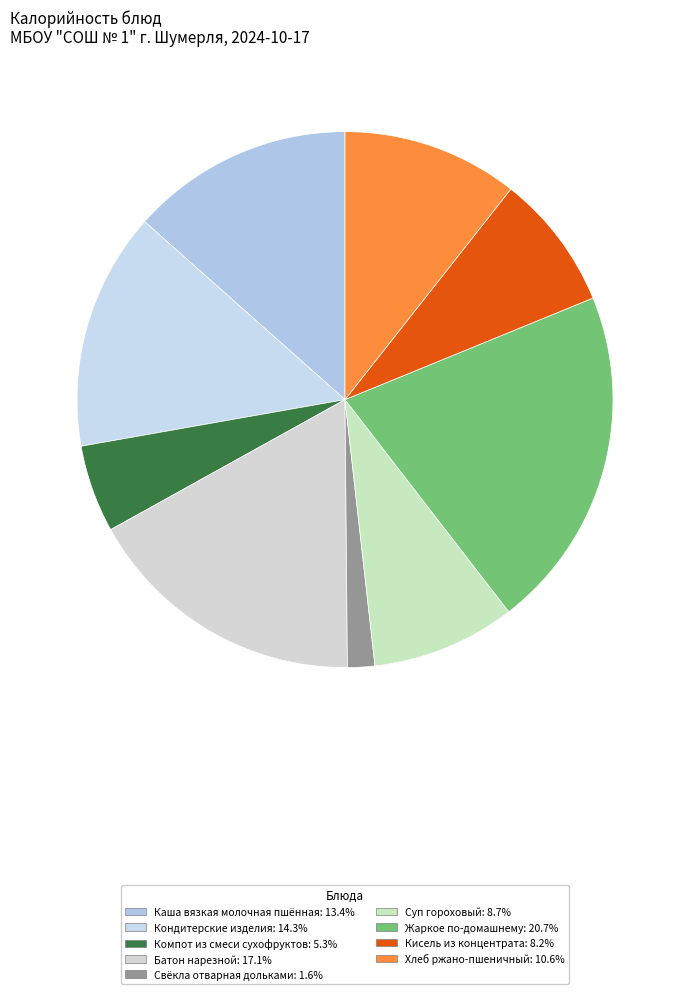

To the nearest percent, what is the difference between the largest and smallest slice percentages?

19%